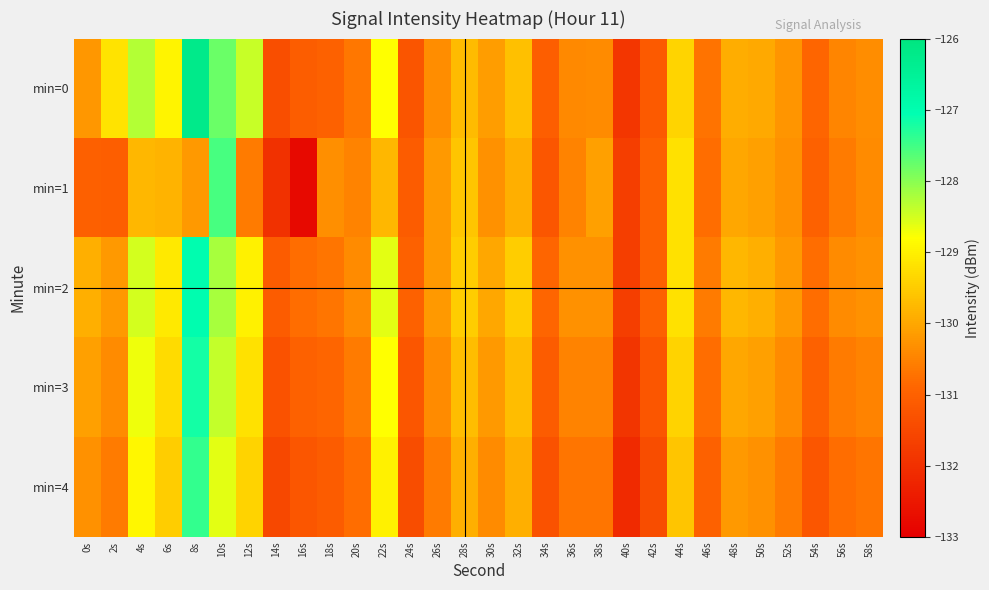

Reading left to right, transcribe all the data shown in this chart.

min=0: 0s=-130.2	2s=-129.2	4s=-128.3	6s=-128.9	8s=-126.2	10s=-127.8	12s=-128.4	14s=-131.4	16s=-131.1	18s=-131.0	20s=-130.7	22s=-128.8	24s=-131.2	26s=-130.4	28s=-129.7	30s=-130.1	32s=-129.7	34s=-131.0	36s=-130.4	38s=-130.4	40s=-131.9	42s=-131.1	44s=-129.4	46s=-130.7	48s=-129.9	50s=-130.0	52s=-130.3	54s=-130.9	56s=-130.5	58s=-130.4
min=1: 0s=-131.0	2s=-131.0	4s=-129.8	6s=-129.9	8s=-130.2	10s=-127.5	12s=-130.6	14s=-132.0	16s=-132.8	18s=-130.3	20s=-130.5	22s=-129.8	24s=-131.1	26s=-130.2	28s=-129.6	30s=-130.3	32s=-129.9	34s=-131.2	36s=-130.5	38s=-130.1	40s=-131.7	42s=-131.0	44s=-129.2	46s=-130.8	48s=-130.0	50s=-130.1	52s=-130.3	54s=-131.0	56s=-130.6	58s=-130.4
min=2: 0s=-129.9	2s=-130.2	4s=-128.5	6s=-129.1	8s=-127.0	10s=-128.2	12s=-129.0	14s=-131.1	16s=-130.8	18s=-130.7	20s=-130.4	22s=-128.6	24s=-131.0	26s=-130.2	28s=-129.5	30s=-130.0	32s=-129.5	34s=-130.9	36s=-130.3	38s=-130.3	40s=-131.7	42s=-131.0	44s=-129.2	46s=-130.6	48s=-129.8	50s=-129.9	52s=-130.2	54s=-130.8	56s=-130.4	58s=-130.3
min=3: 0s=-130.1	2s=-130.4	4s=-128.7	6s=-129.3	8s=-127.2	10s=-128.4	12s=-129.2	14s=-131.3	16s=-131.0	18s=-130.9	20s=-130.6	22s=-128.8	24s=-131.2	26s=-130.4	28s=-129.7	30s=-130.2	32s=-129.7	34s=-131.1	36s=-130.5	38s=-130.5	40s=-131.9	42s=-131.2	44s=-129.4	46s=-130.8	48s=-130.0	50s=-130.1	52s=-130.4	54s=-131.0	56s=-130.6	58s=-130.5
min=4: 0s=-130.3	2s=-130.6	4s=-128.9	6s=-129.5	8s=-127.4	10s=-128.6	12s=-129.4	14s=-131.5	16s=-131.2	18s=-131.1	20s=-130.8	22s=-129.0	24s=-131.4	26s=-130.6	28s=-129.9	30s=-130.4	32s=-129.9	34s=-131.3	36s=-130.7	38s=-130.7	40s=-132.1	42s=-131.4	44s=-129.6	46s=-131.0	48s=-130.2	50s=-130.3	52s=-130.6	54s=-131.2	56s=-130.8	58s=-130.7